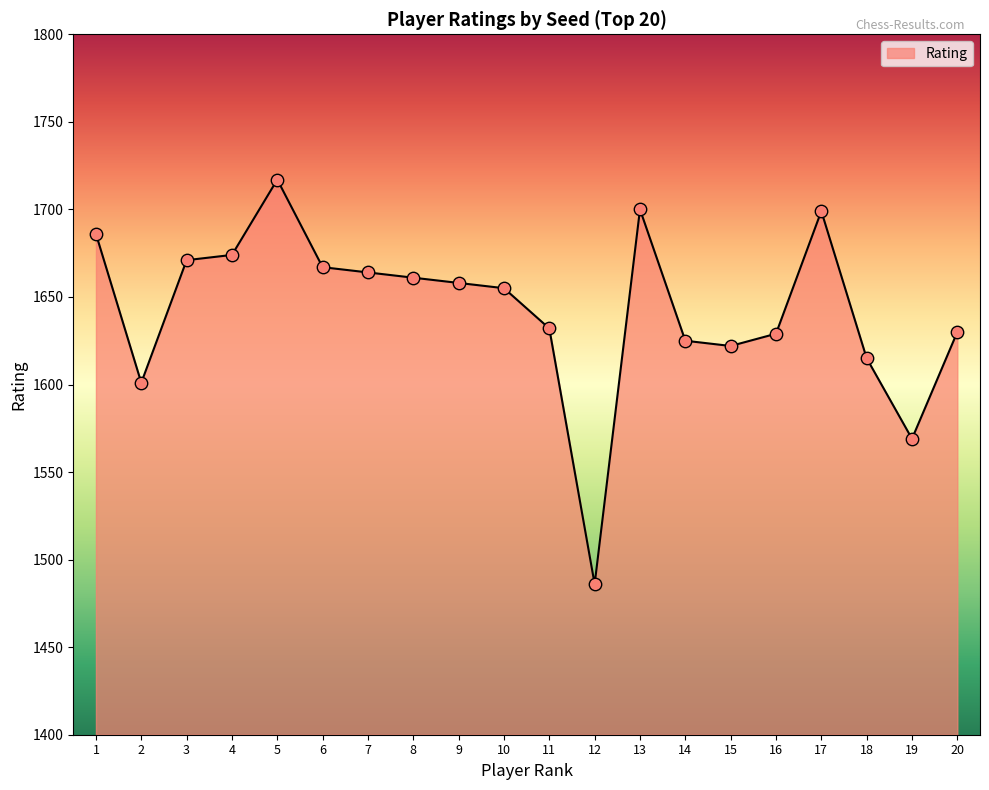

What is the change in value from 14 to 20?

+5